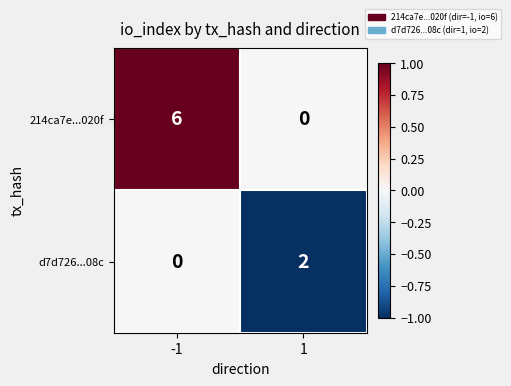

Which series has the widest spread of values?

214ca7e...020f